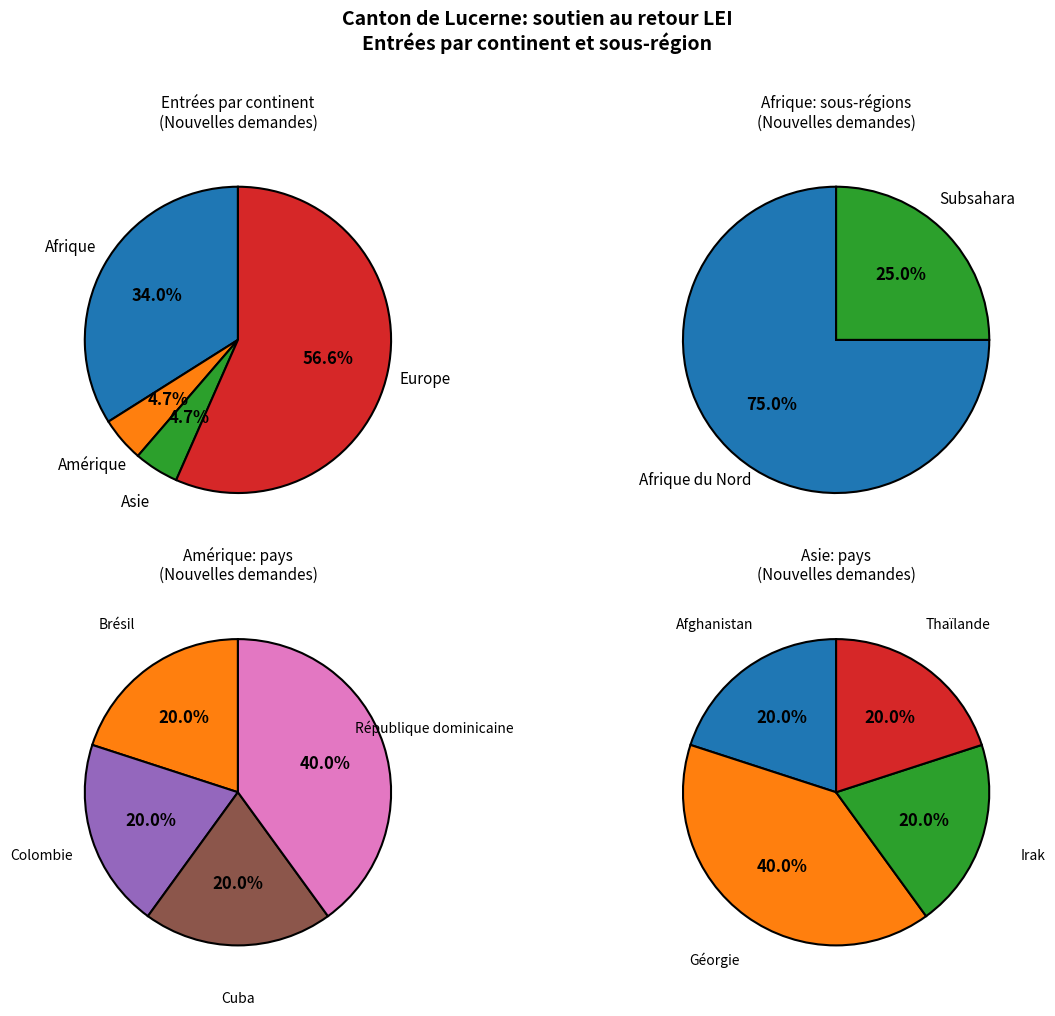

To the nearest percent, what percentage of the pie is Afrique?

34%